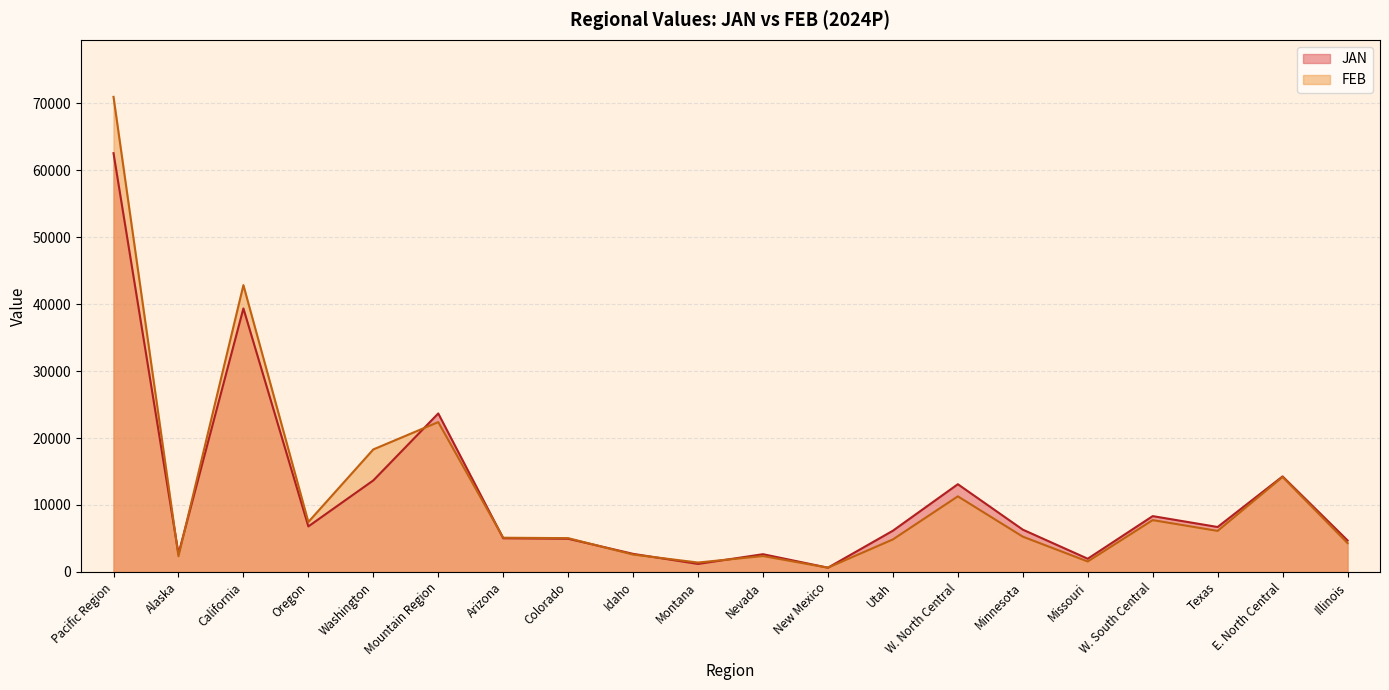

Reading left to right, extract all data points from this chart.

JAN: 62530.0	2706.8	39351.4	6802.3	13669.5	23667.5	5036.9	4960.8	2704.5	1201.3	2653.4	639.4	6160.4	13102.9	6320.1	1976.6	8340.2	6714.9	14268.5	4715.1
FEB: 70939.0	2350.6	42828.5	7463.0	18296.9	22378.7	5114.8	5052.5	2599.8	1410.4	2377.5	643.5	4859.1	11294.8	5274.5	1566.9	7745.3	6132.9	14182.0	4312.7